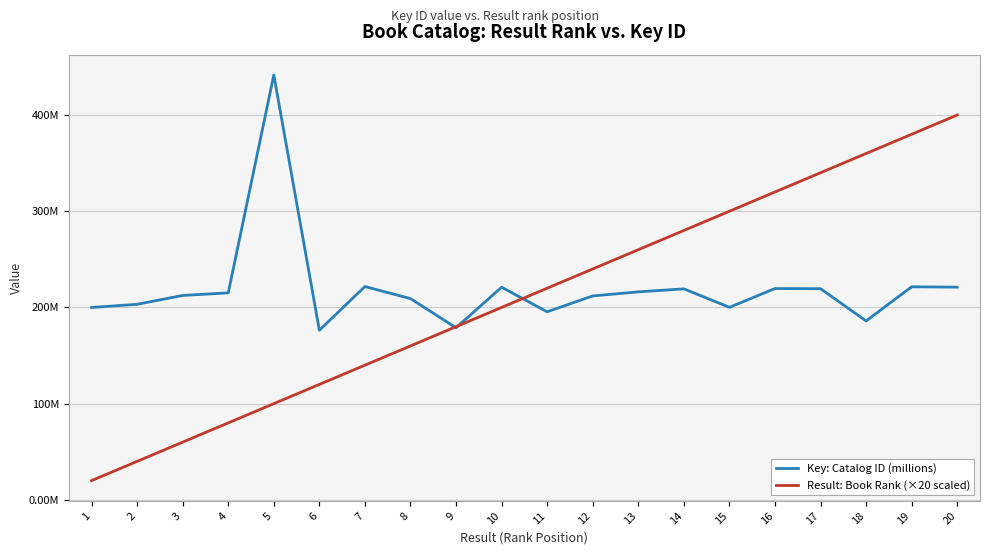

At how many categories does at least one series exceed 211?

15